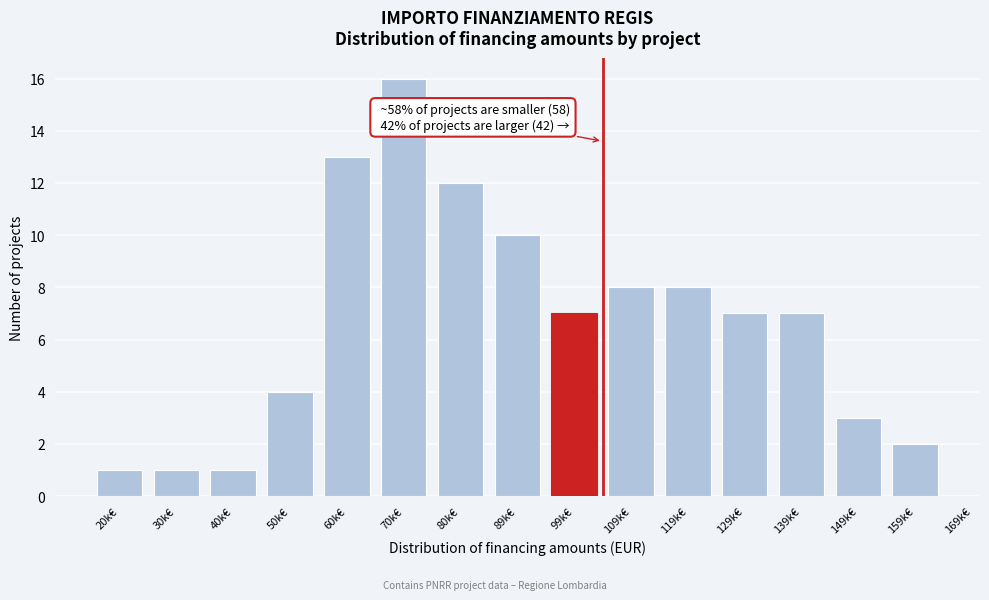

Reading right to left, extract all data points from this chart.

159k€=2	149k€=3	139k€=7	129k€=7	119k€=8	109k€=8	99k€=7	89k€=10	80k€=12	70k€=16	60k€=13	50k€=4	40k€=1	30k€=1	20k€=1